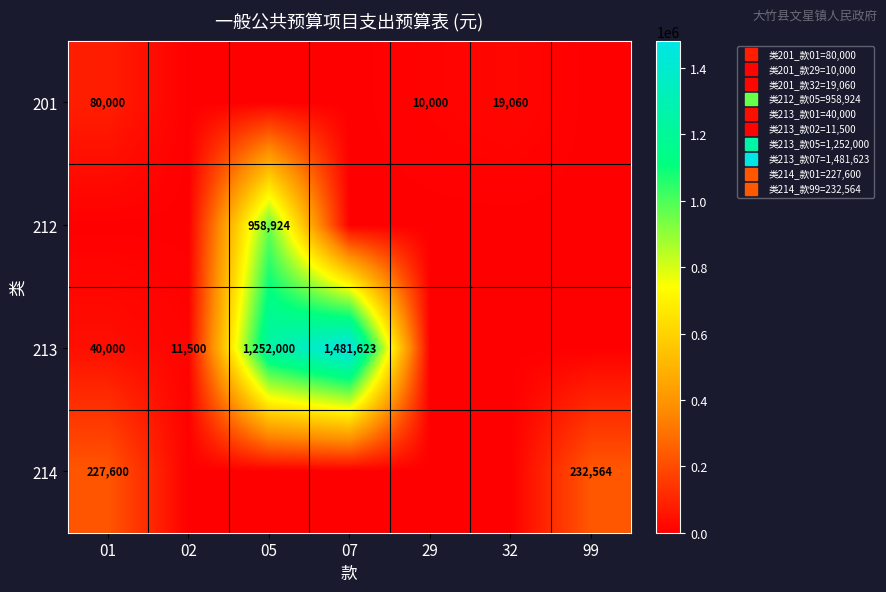

Which label corresponds to the largest value in the chart?

07